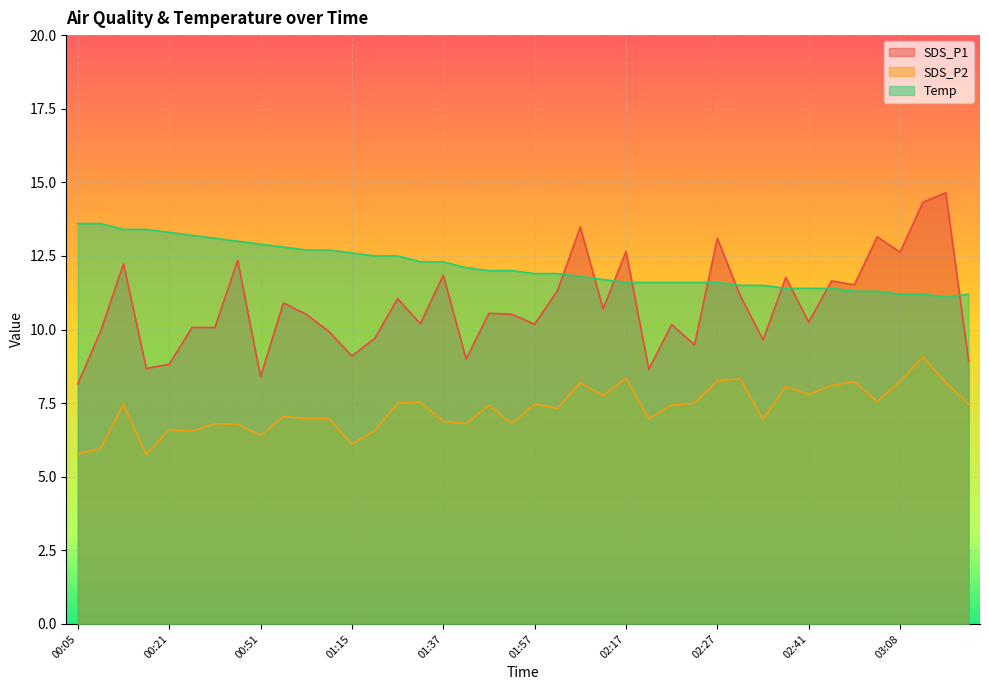

At how many categories does at least one series exceed 13?

12